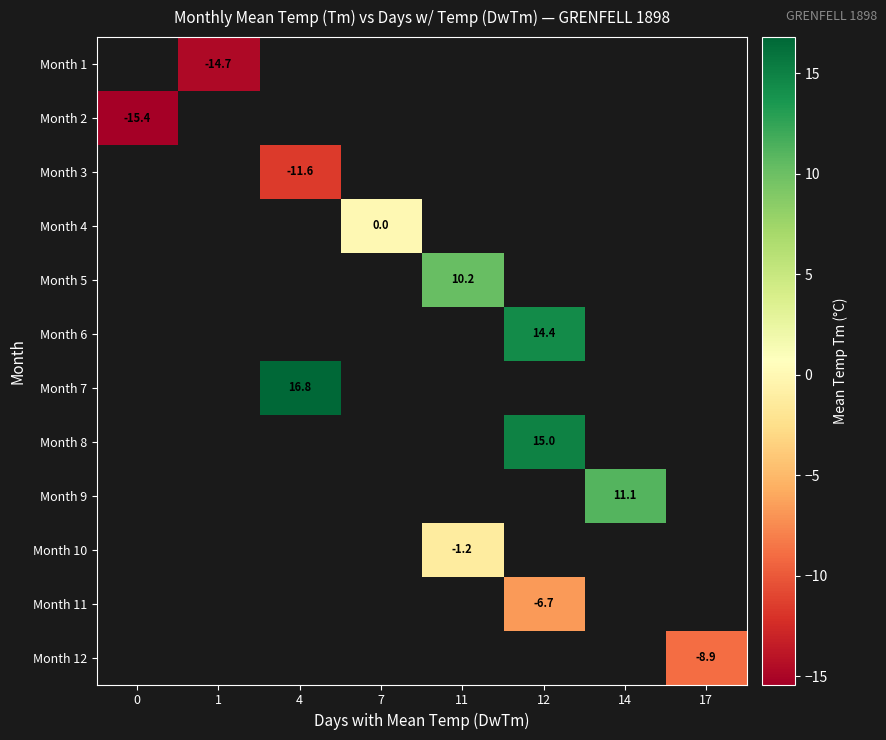

The value of Month 2 at 0 is -15.4. True or false?

True